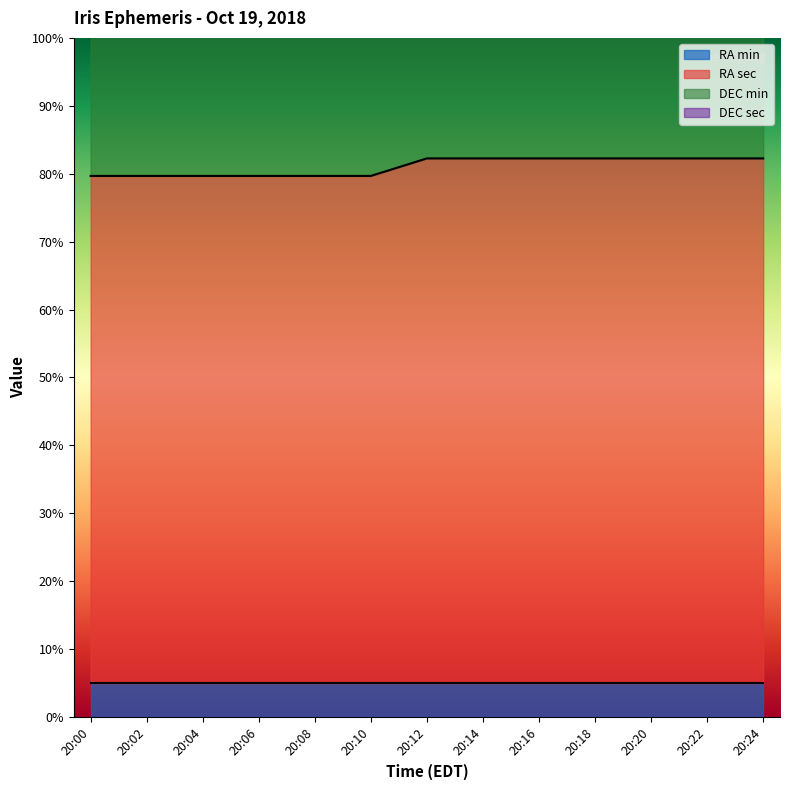

What is the value of the DEC sec point at the 13th from the left?

221.3